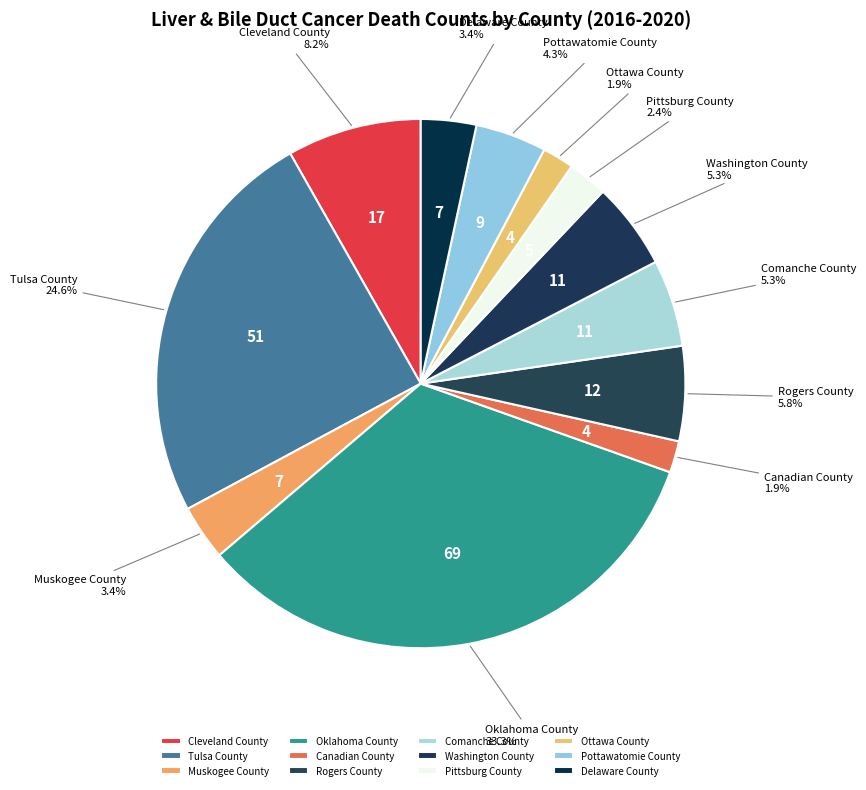

What percentage do Rogers County and Ottawa County together represent?

7.7%